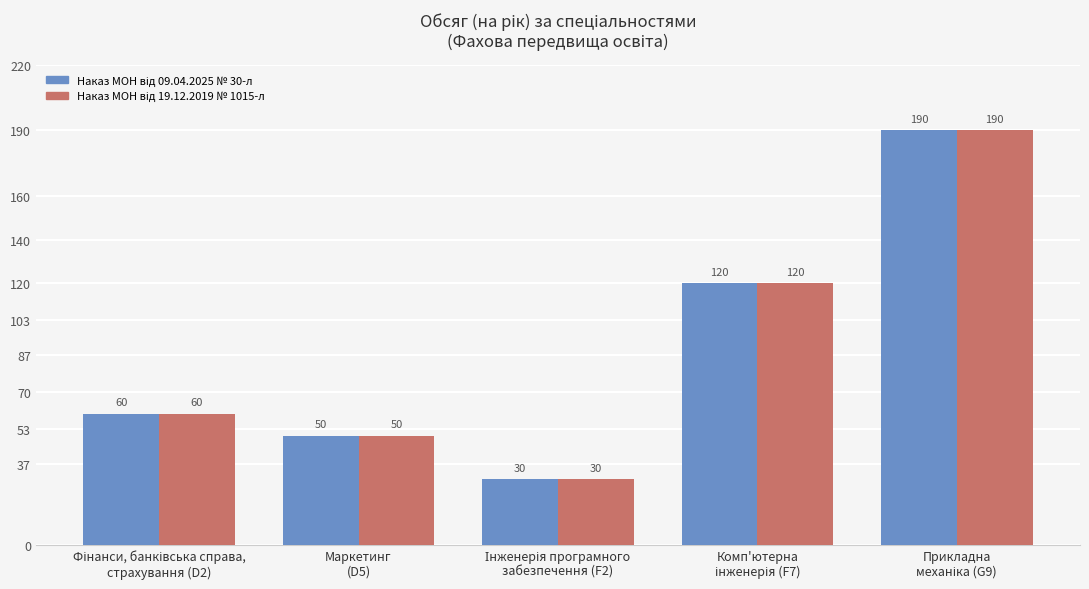

What is the maximum value shown in the chart?

190